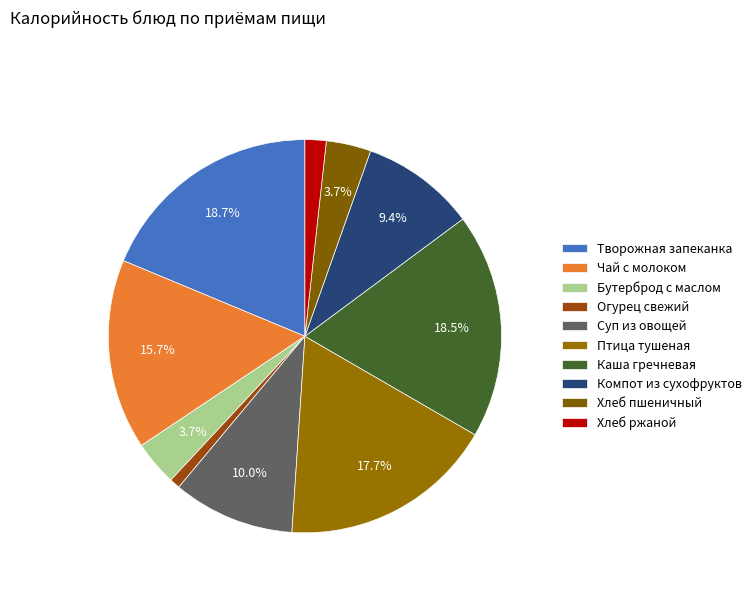

To the nearest percent, what portion does Хлеб пшеничный represent?

4%